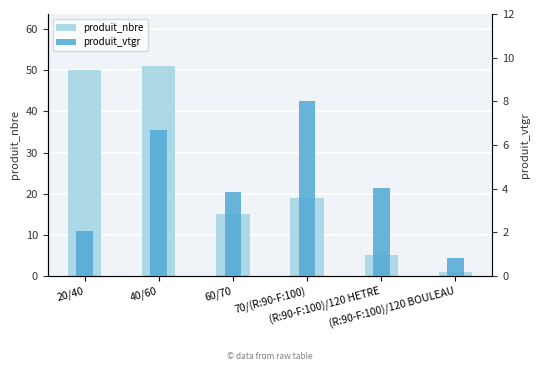

At which category does the chart reach its minimum across all series?

(R:90-F:100)/120 BOULEAU